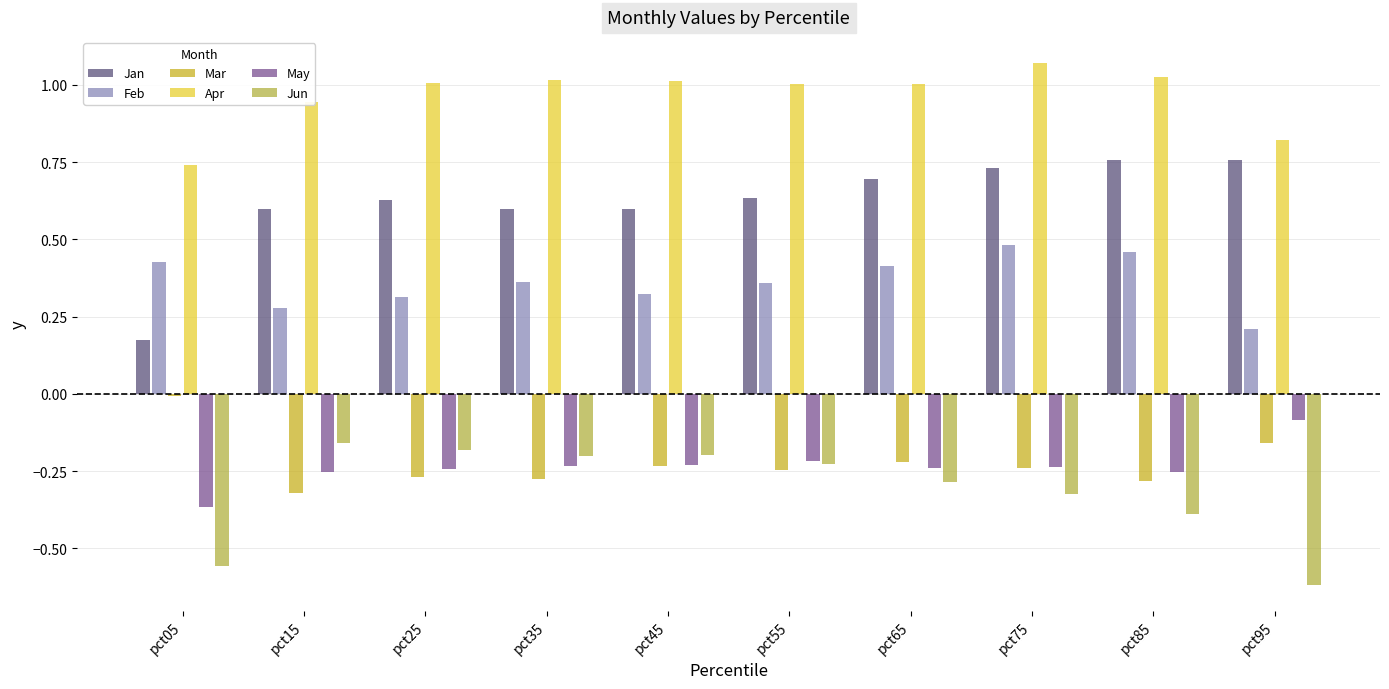

What is the value of the Jan bar at the 10th from the left?

0.8